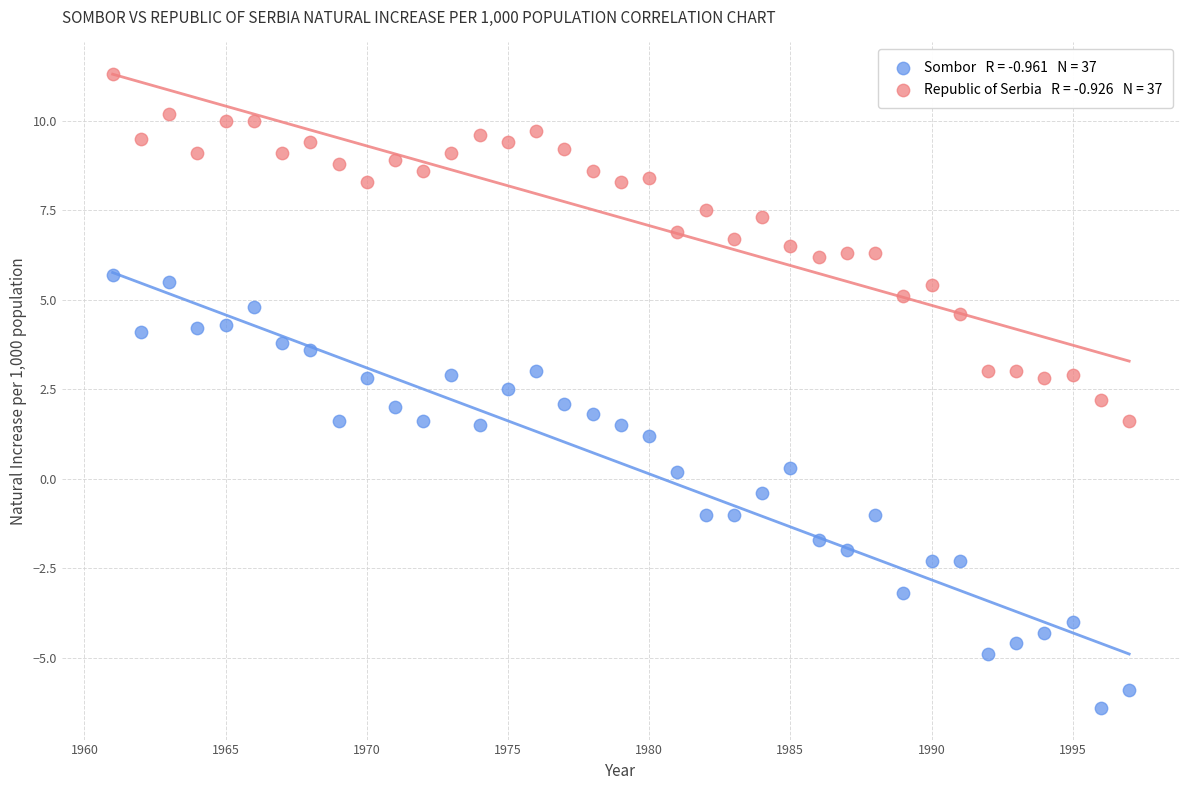

Across all data points, what is the range of Y values (max minus min)?

17.7